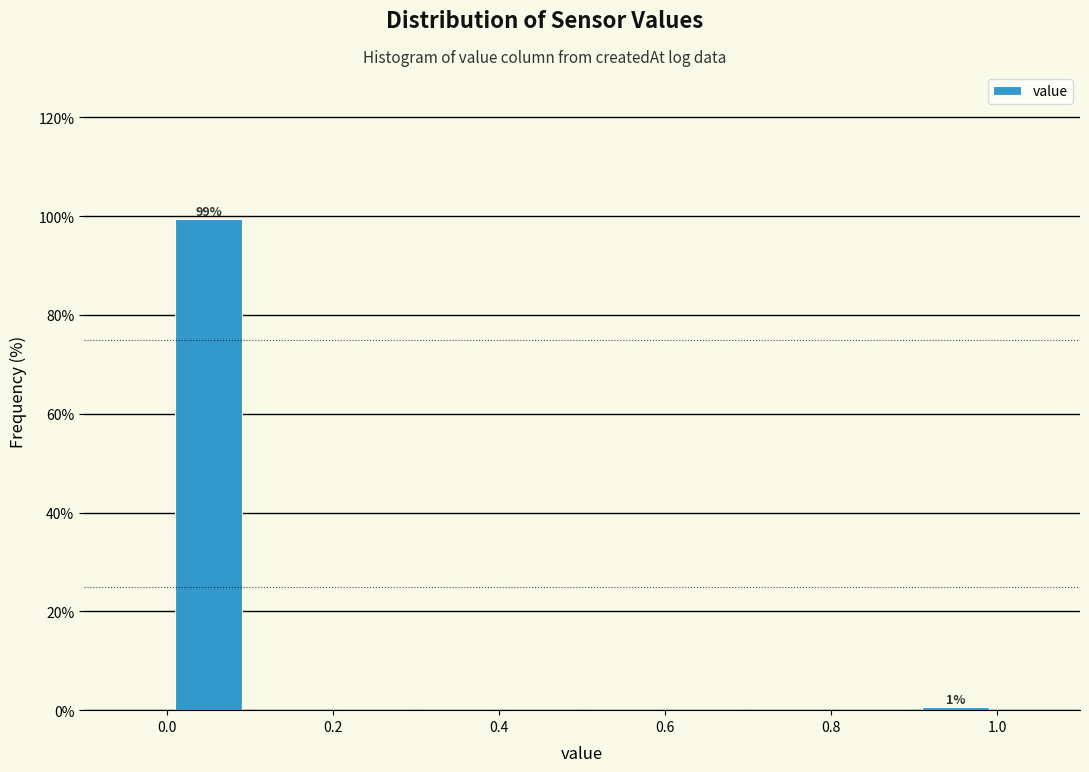

Which range on the x-axis has the tallest bar?

0.0 to 0.1